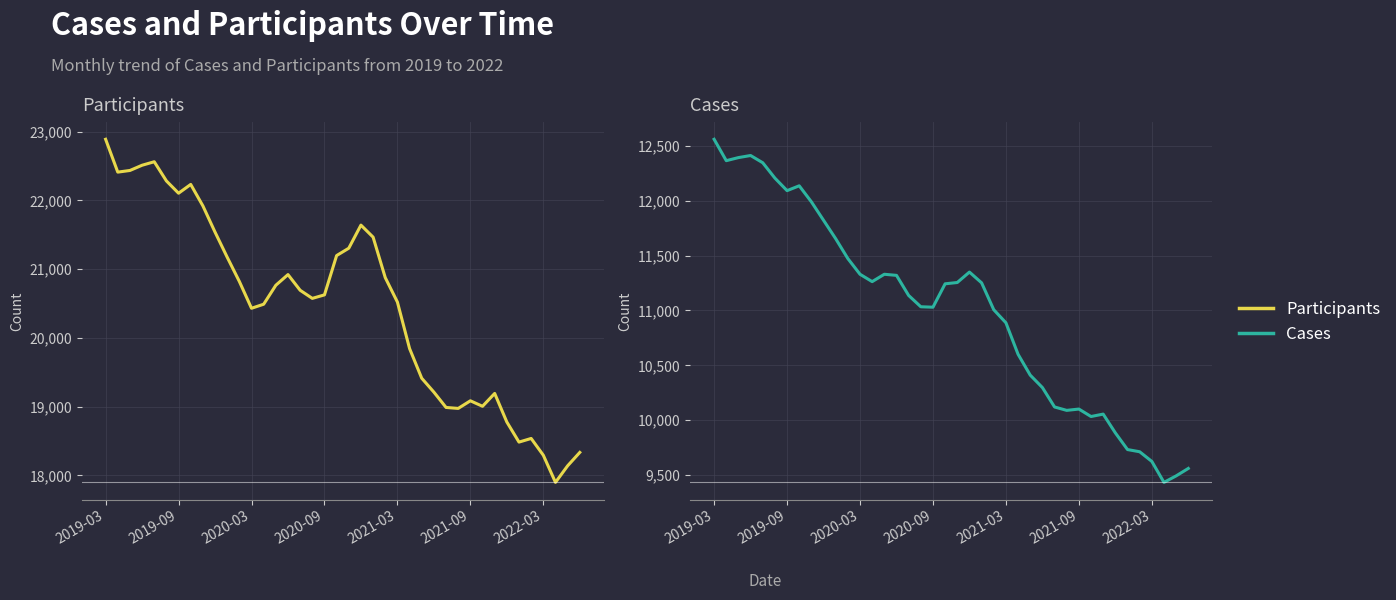

At which category does Participants reach its first local valley?

2019-09